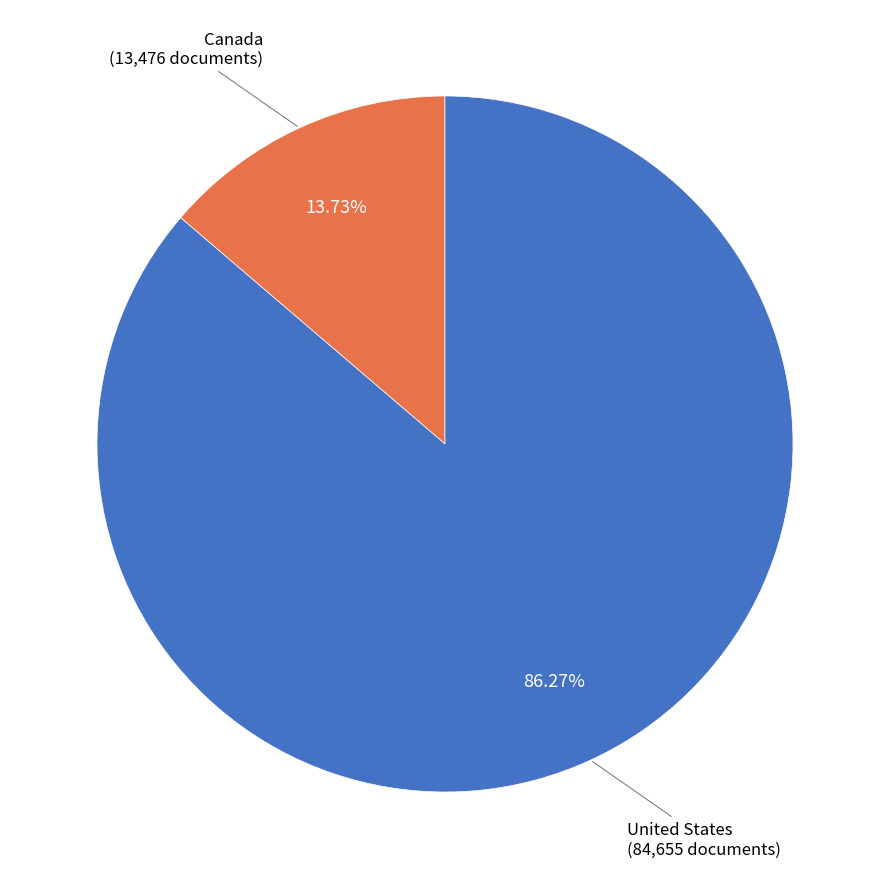

What is the smallest slice in the pie chart?

Canada